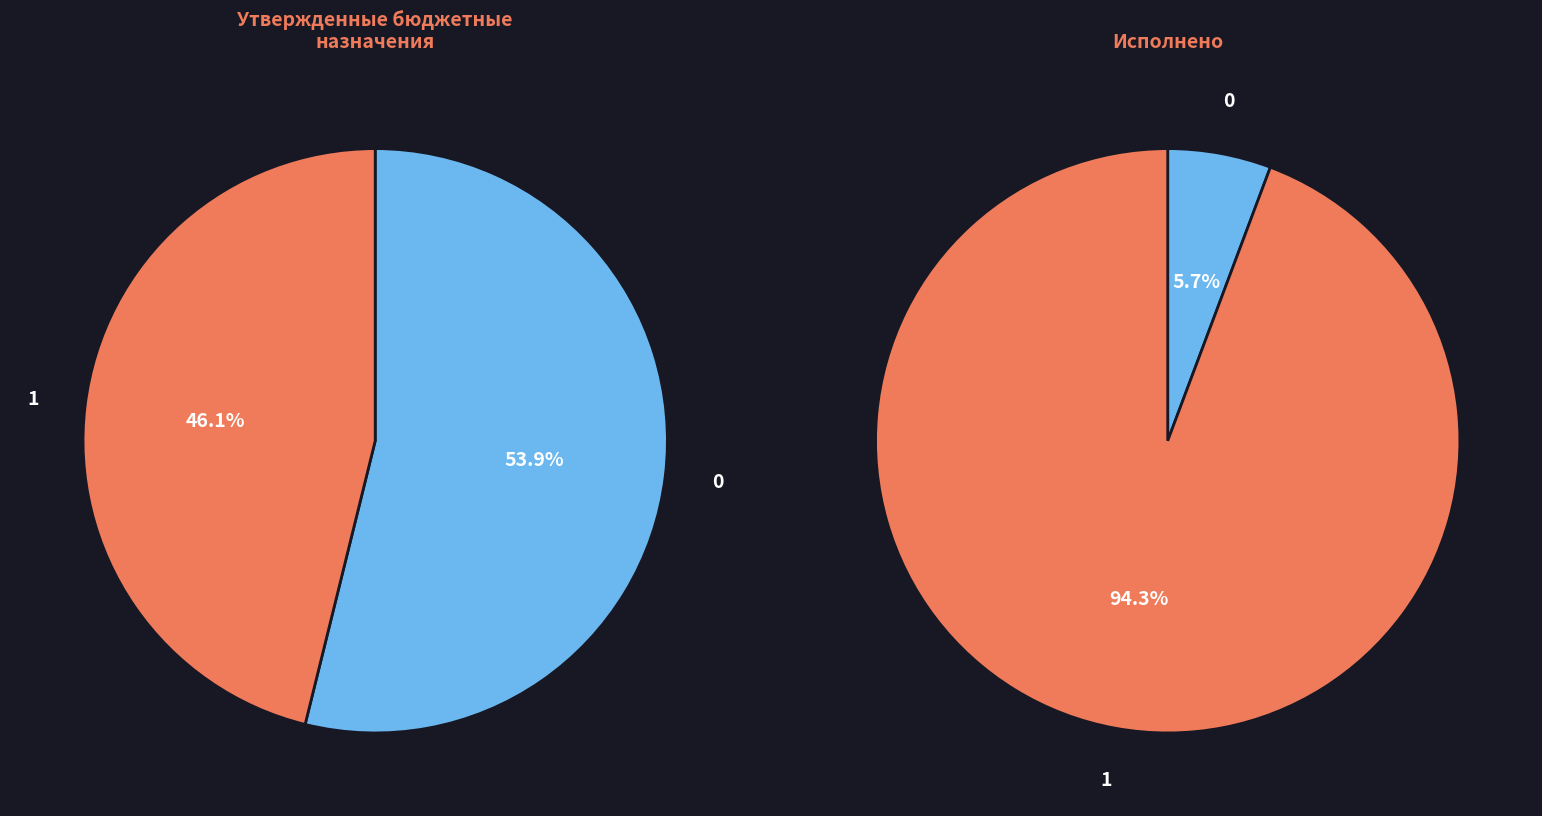

True or false: НАЛОГОВЫЕ И НЕНАЛОГОВЫЕ ДОХОДЫ accounts for 54% of the total.

True